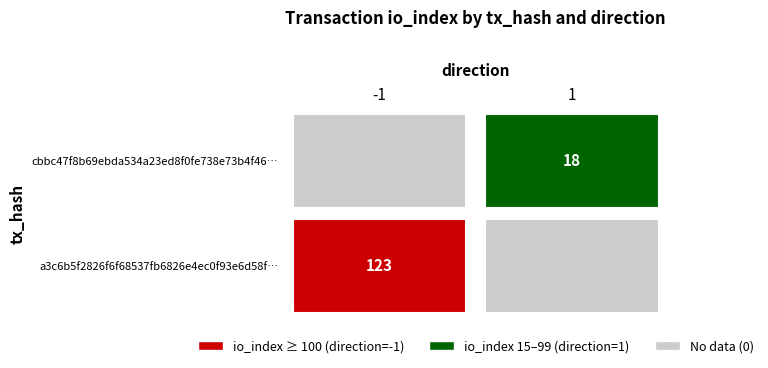

What is the average value of the a3c6b5f2826f6f68537fb6826e4ec0f93e6d58f series?

61